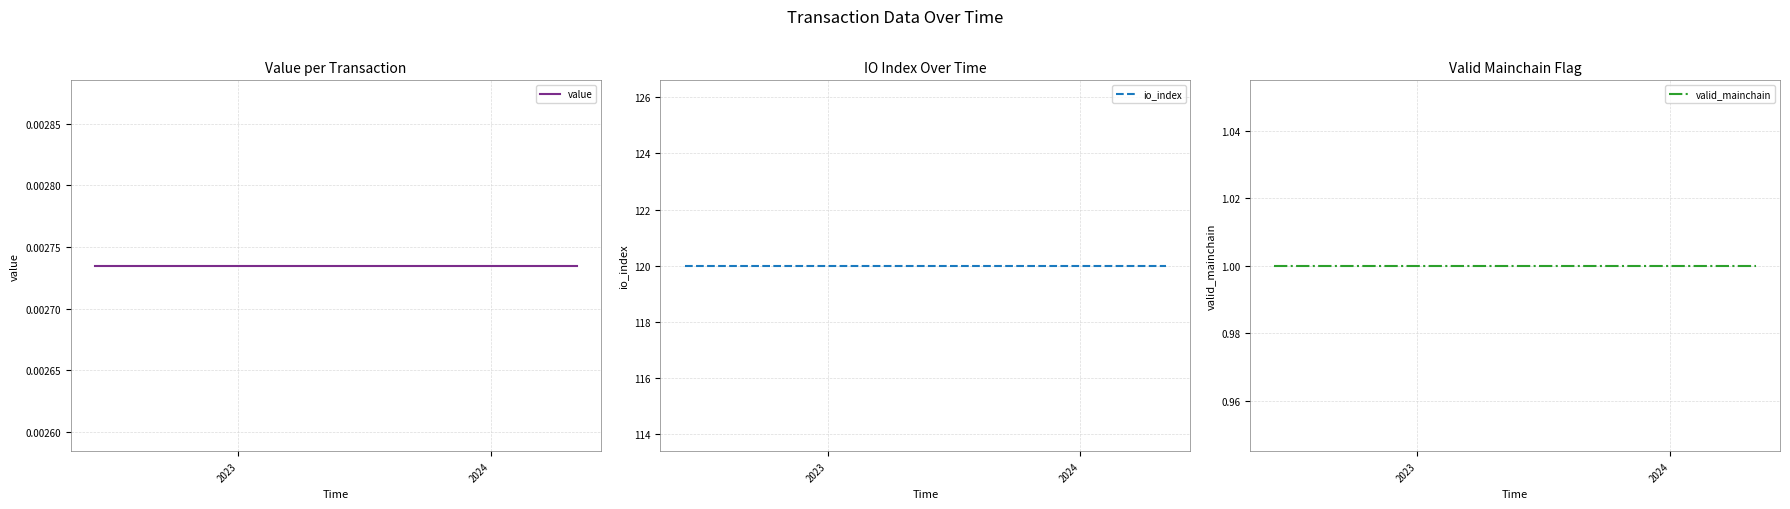

True or false: valid_mainchain and io_index cross at least once.

False